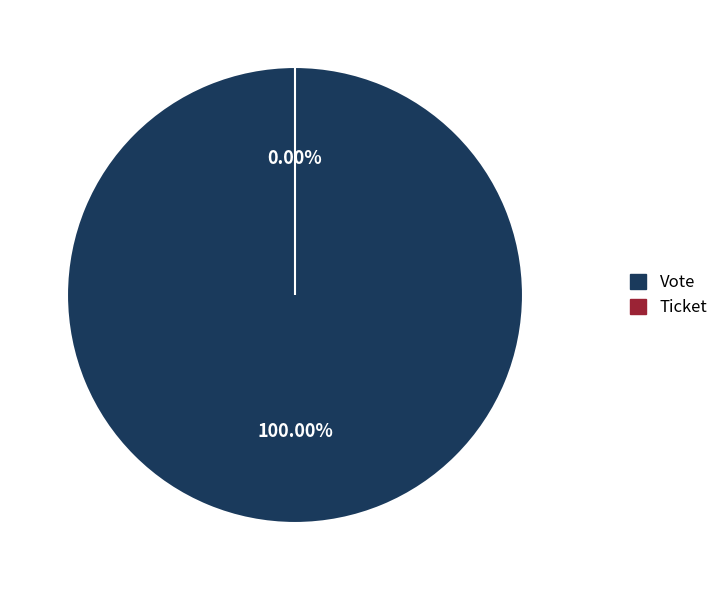

Is it true that Vote is 100% of the pie?

True